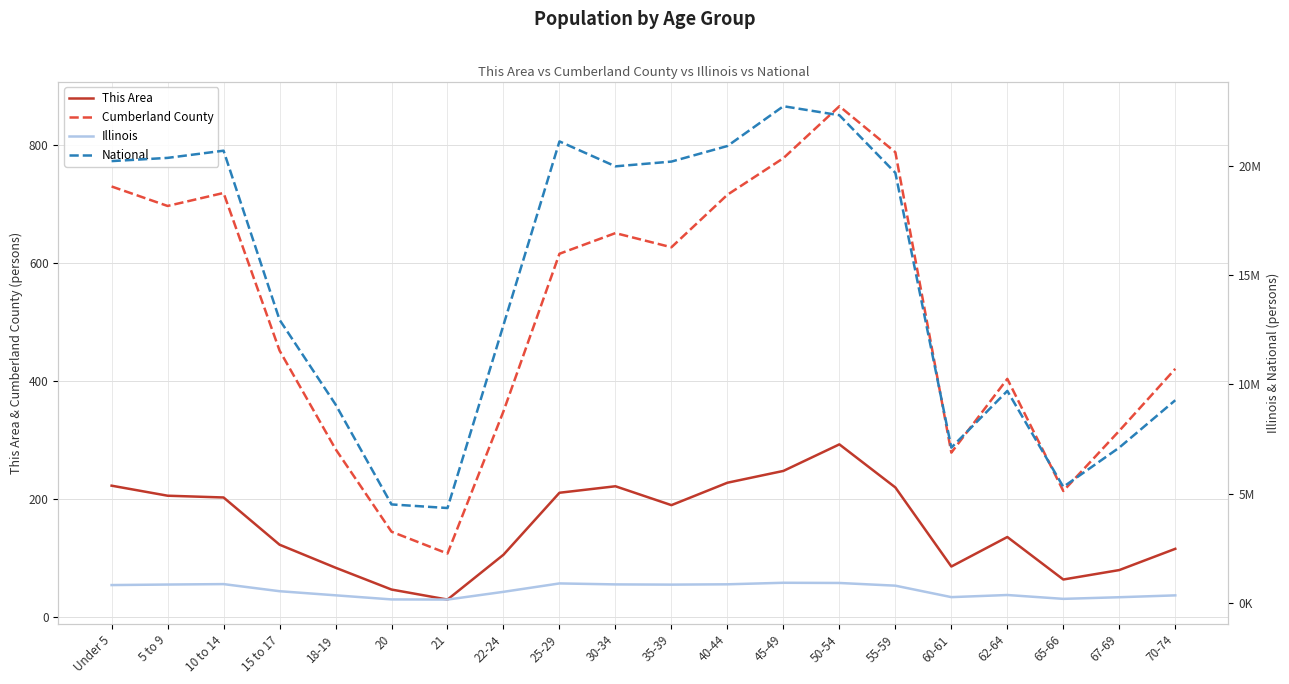

True or false: Illinois and Cumberland County cross at least once.

False